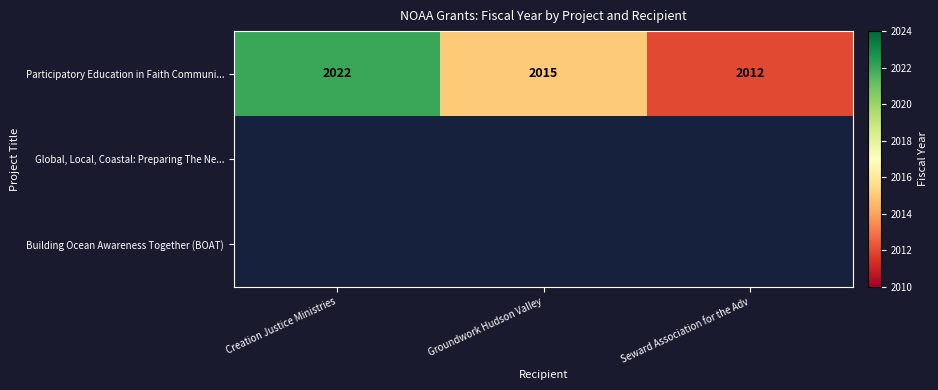

What is the difference between the maximum and second lowest values in the Participatory Education in Faith Communi... series?

7